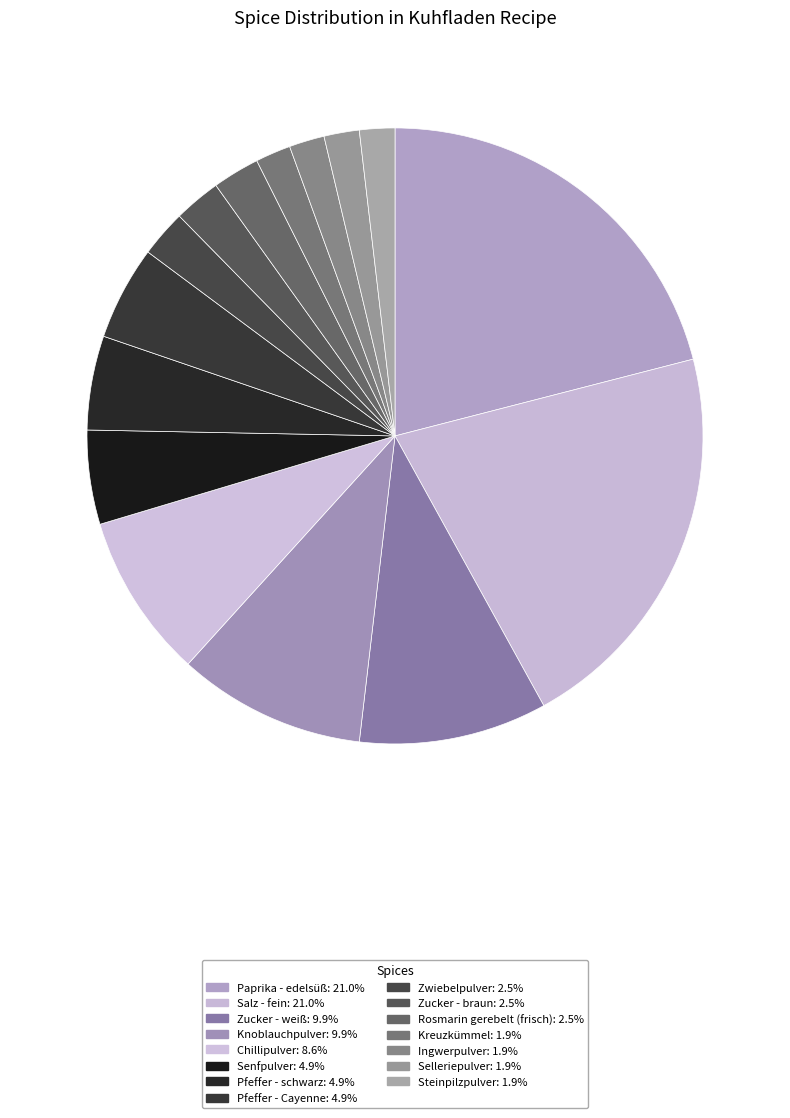

How much of the chart is everything except Salz - fein?

79.0%